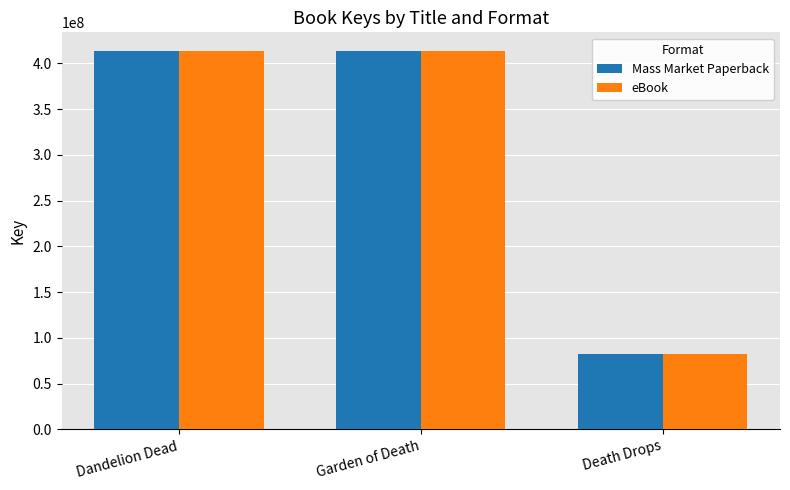

What is the approximate value of Mass Market Paperback at Garden of Death?

413230806